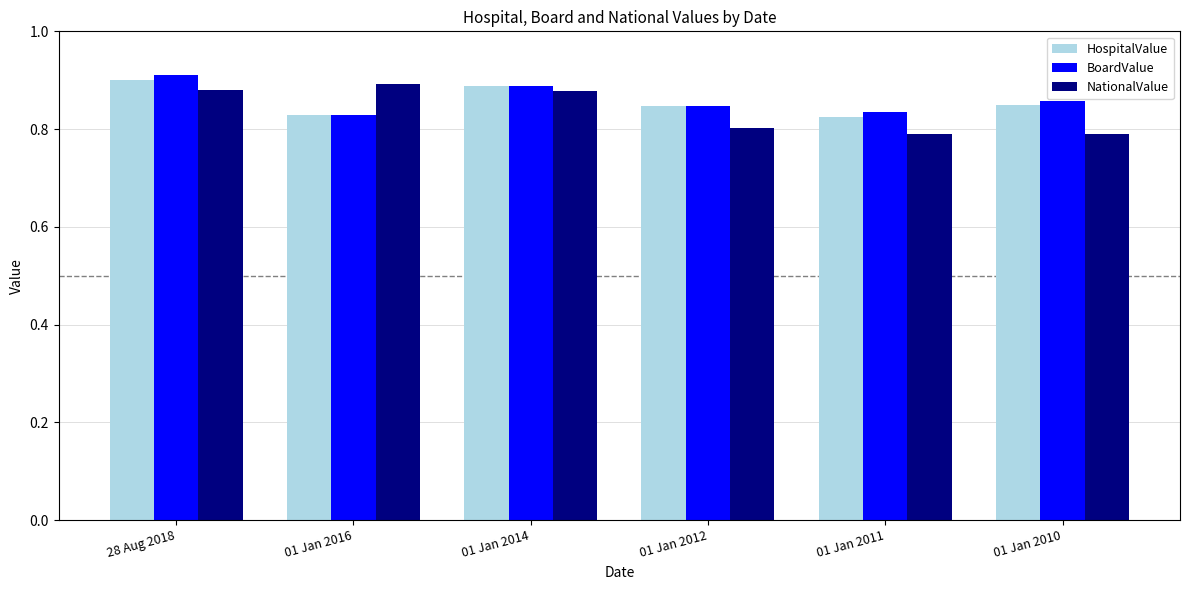

The HospitalValue series shows 0.3 at 28 Aug 2018. True or false?

False